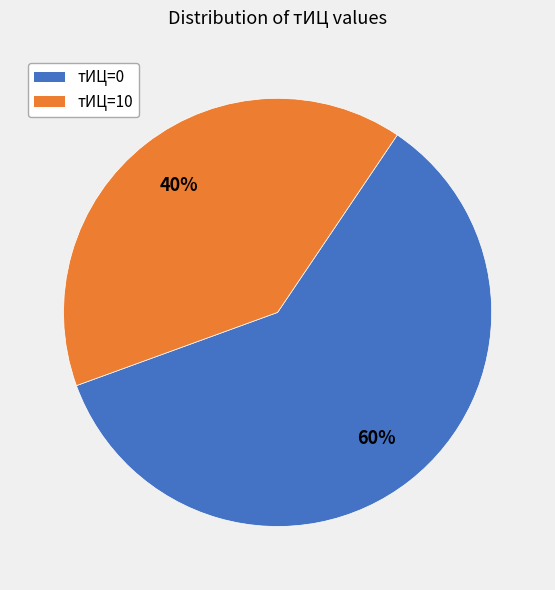

To the nearest percent, what is the average slice percentage?

50%